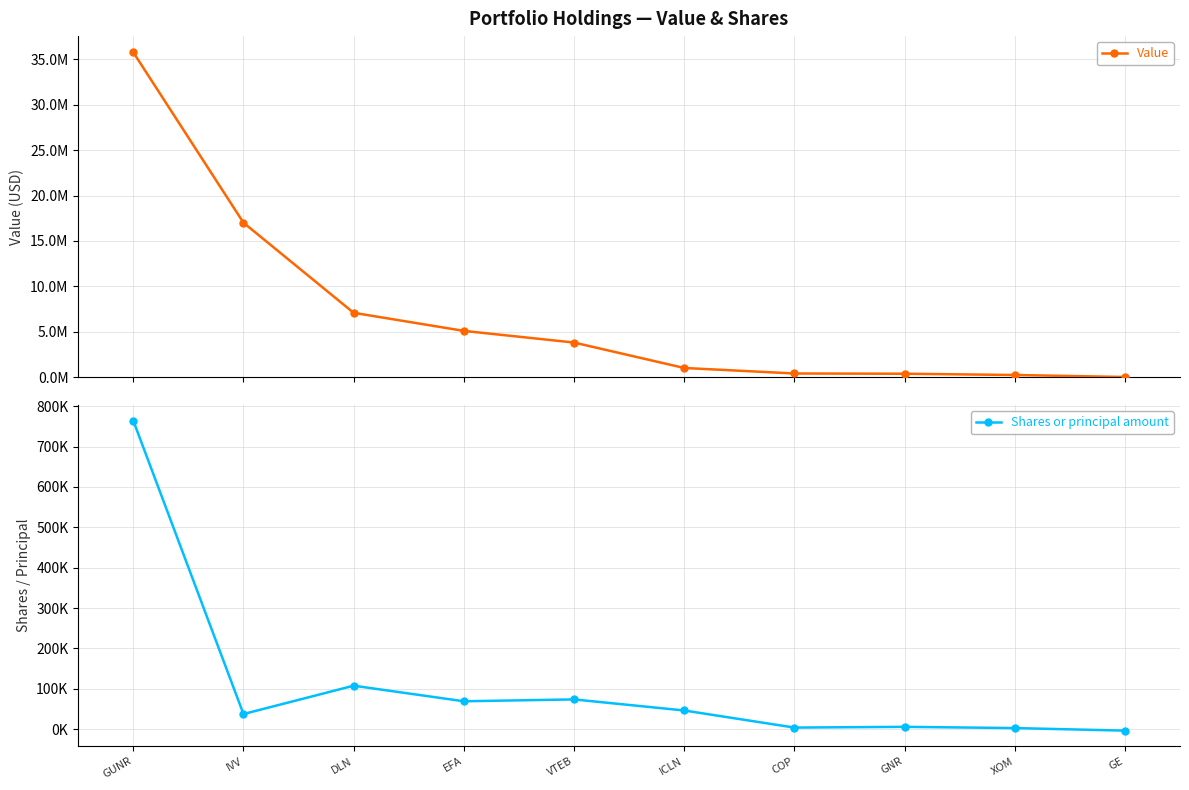

Rank the categories by Shares or principal amount value from lowest to highest.

GE, XOM, COP, GNR, IVV, ICLN, EFA, VTEB, DLN, GUNR